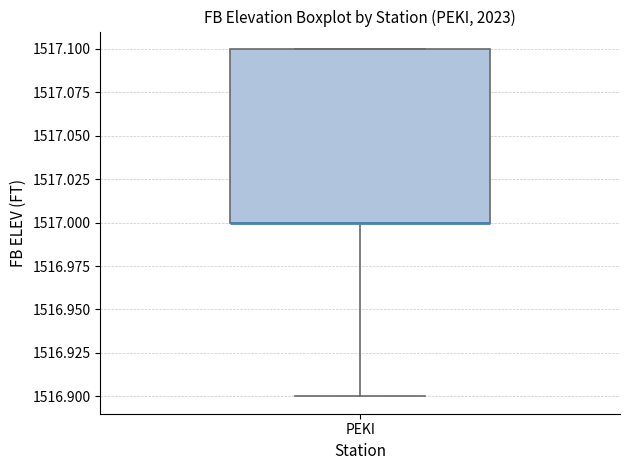

Where is the upper edge of the box for PEKI on the y-axis? The values are not printed on the chart, so give them approximately, as read against the axis.

1517.1